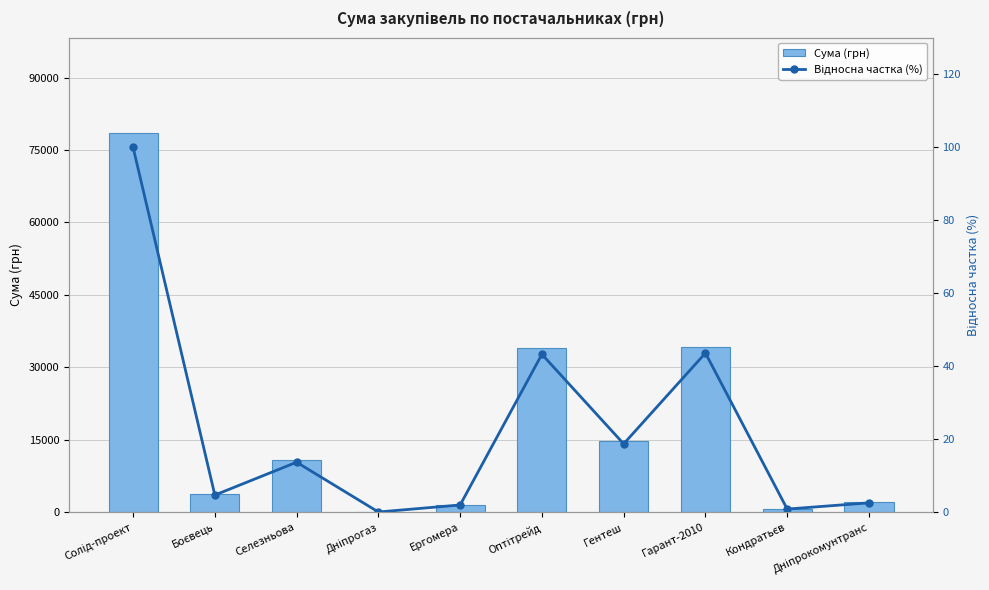

What is the label of the 2nd bar from the right?

Кондратьєв